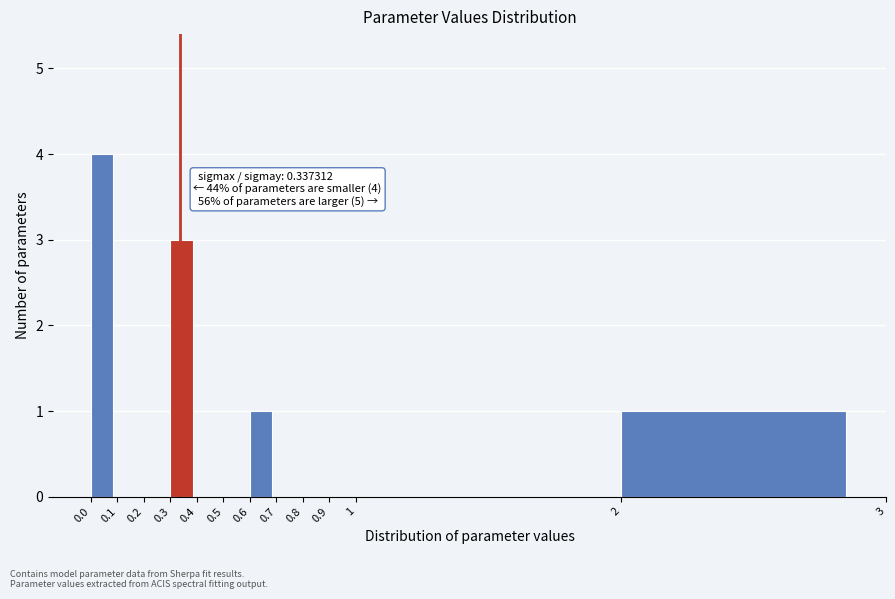

Over which range of the x-axis is the bar tallest?

0.0 to 0.1